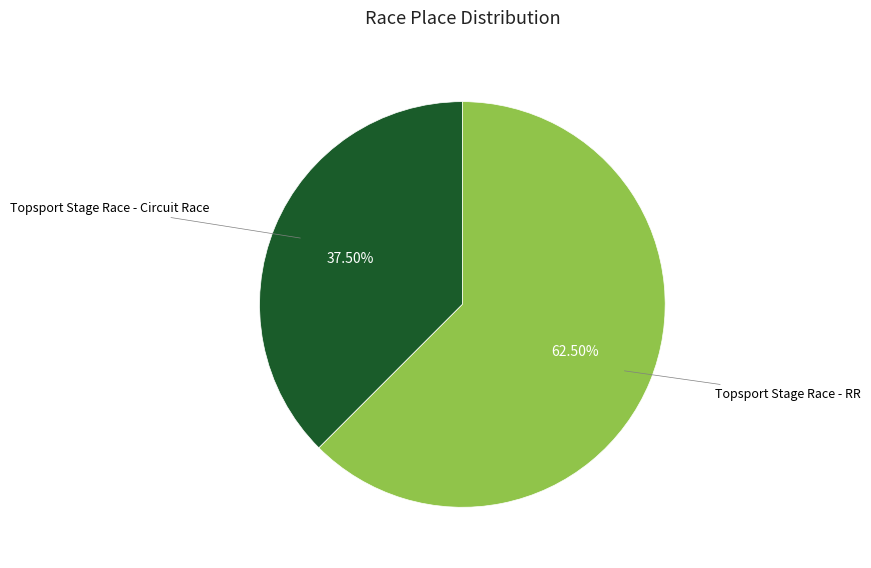

Which has a higher value, Topsport Stage Race - Circuit Race or Topsport Stage Race - RR?

Topsport Stage Race - RR